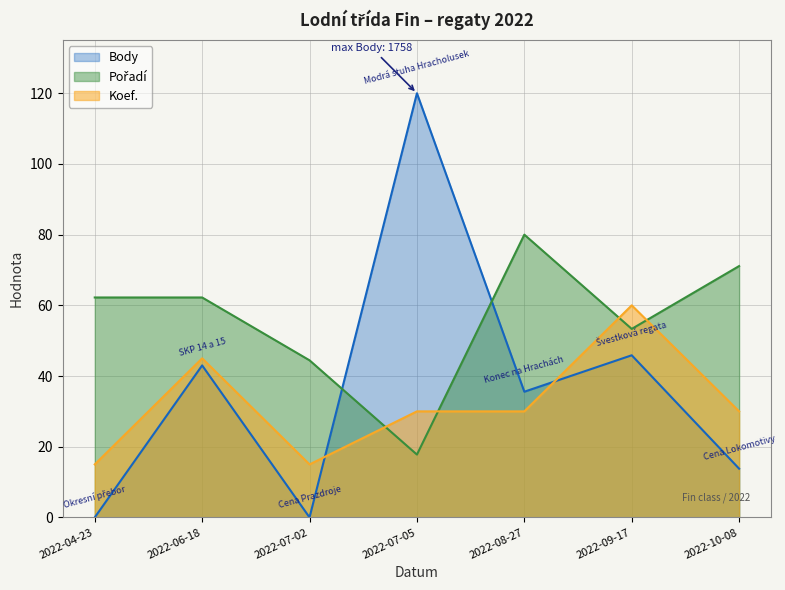

How many values in the Koef. series exceed 30?

2